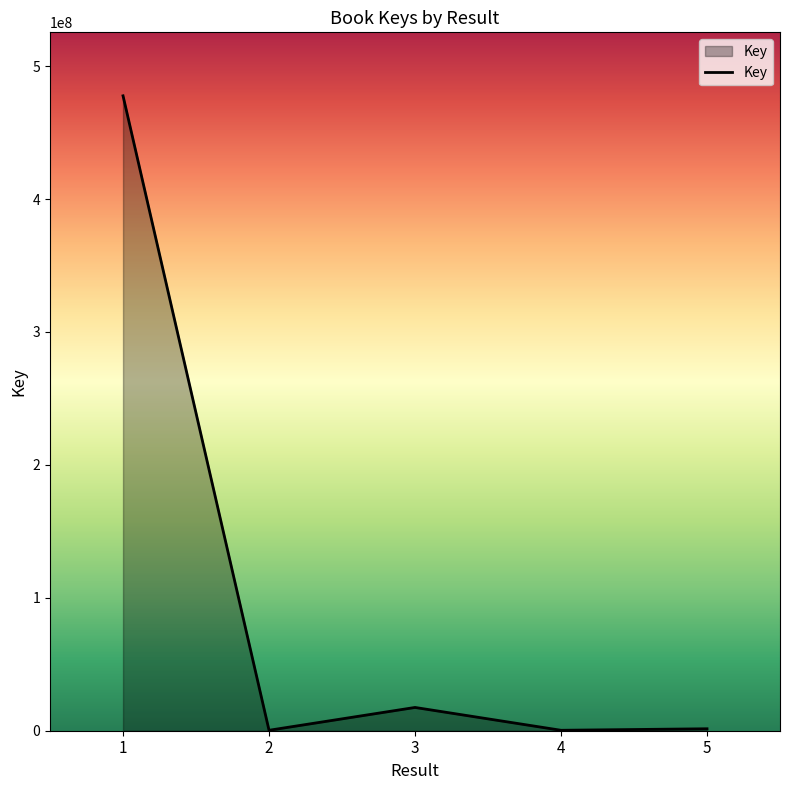

How many interior local peaks (higher than both neighbors) does the data have?

1